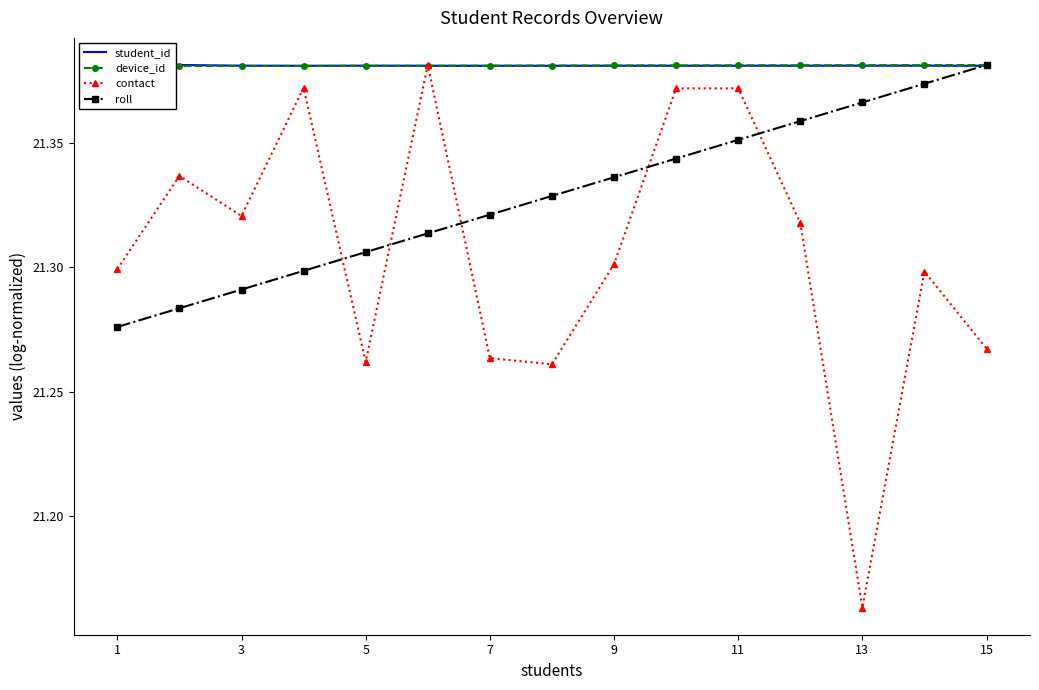

List the series in order of their peak value, lowest first.

student_id, device_id, contact, roll